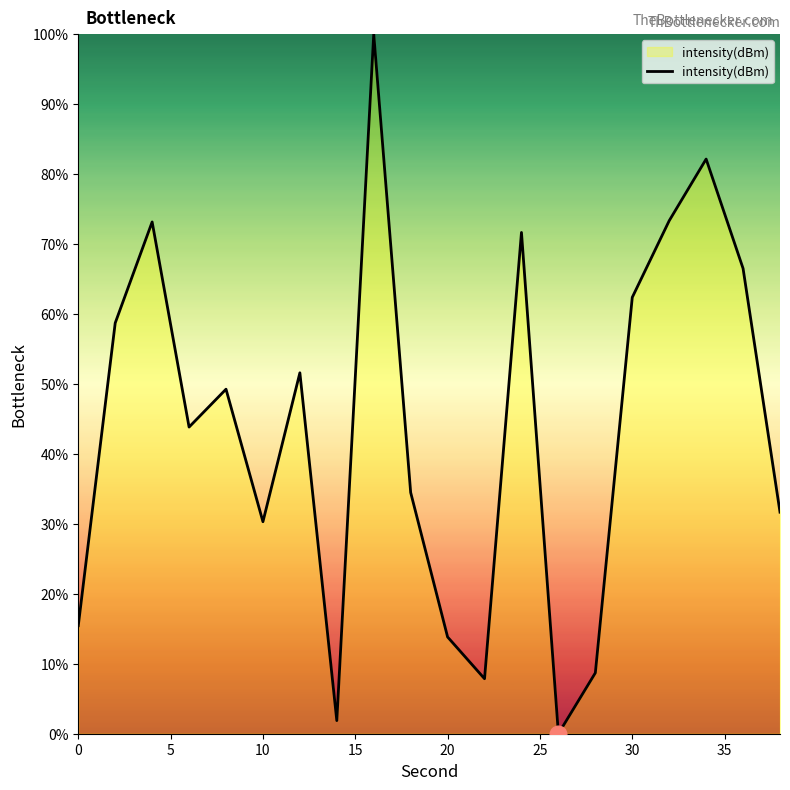

What is the difference between the maximum and minimum values?

100.0